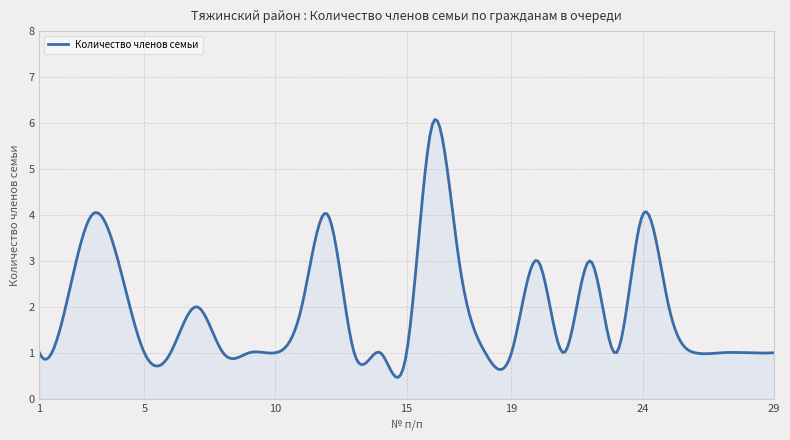

What is the maximum value shown in the chart?

6.1